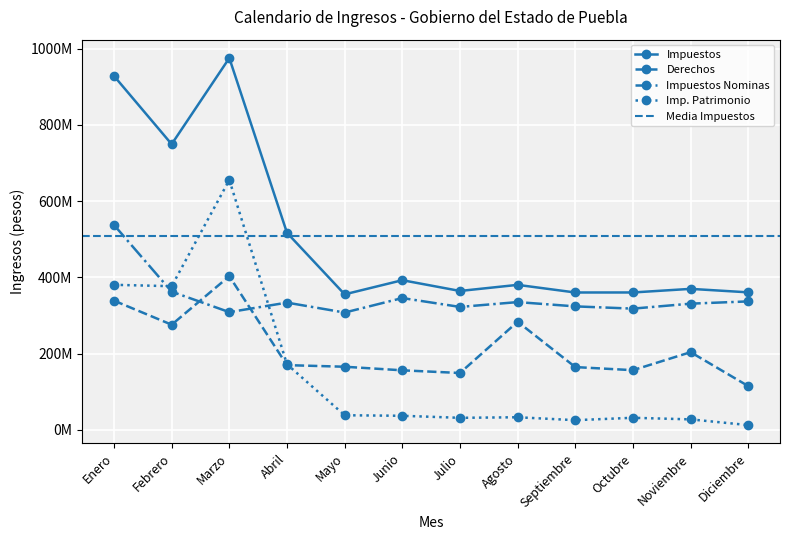

At which label is Derechos closest to 258768042?

Febrero